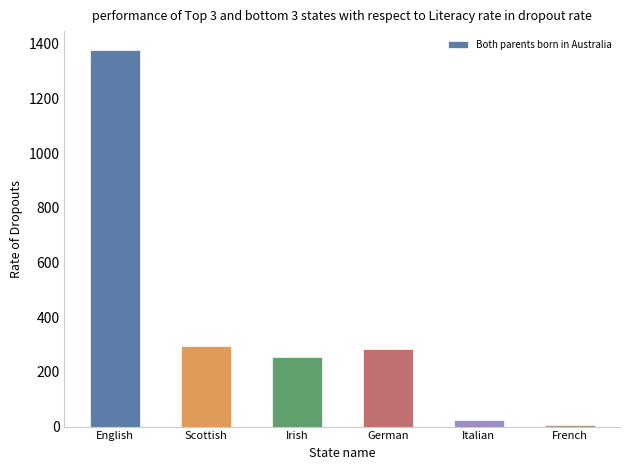

What is the sum of all values?

2243